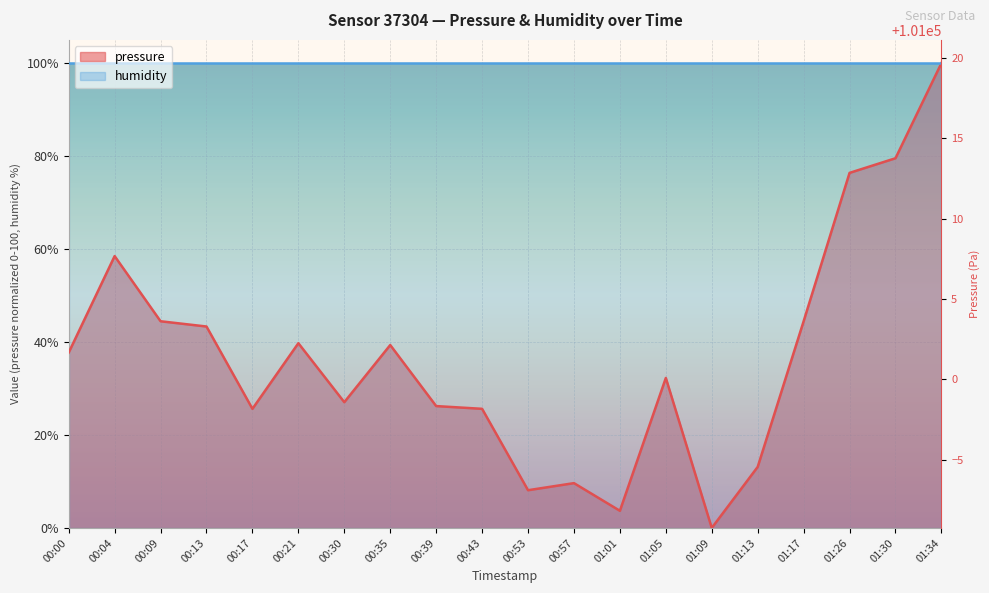

The chart shows a value of 25.1 at 01:17. True or false?

False